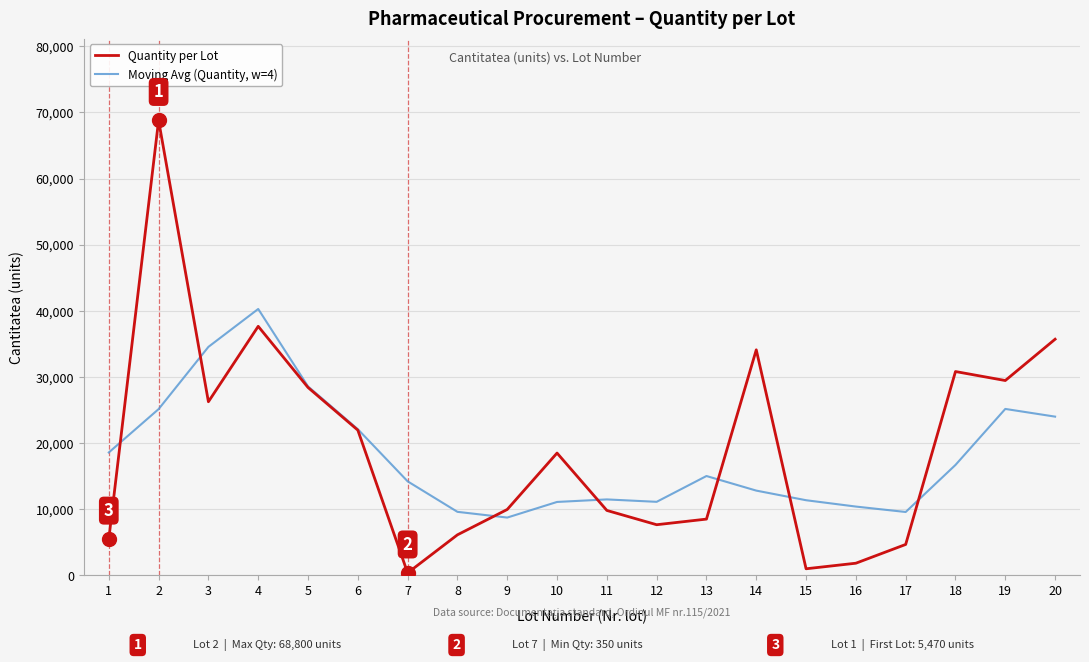

Which series changed the most between 9 and 10?

Quantity per Lot